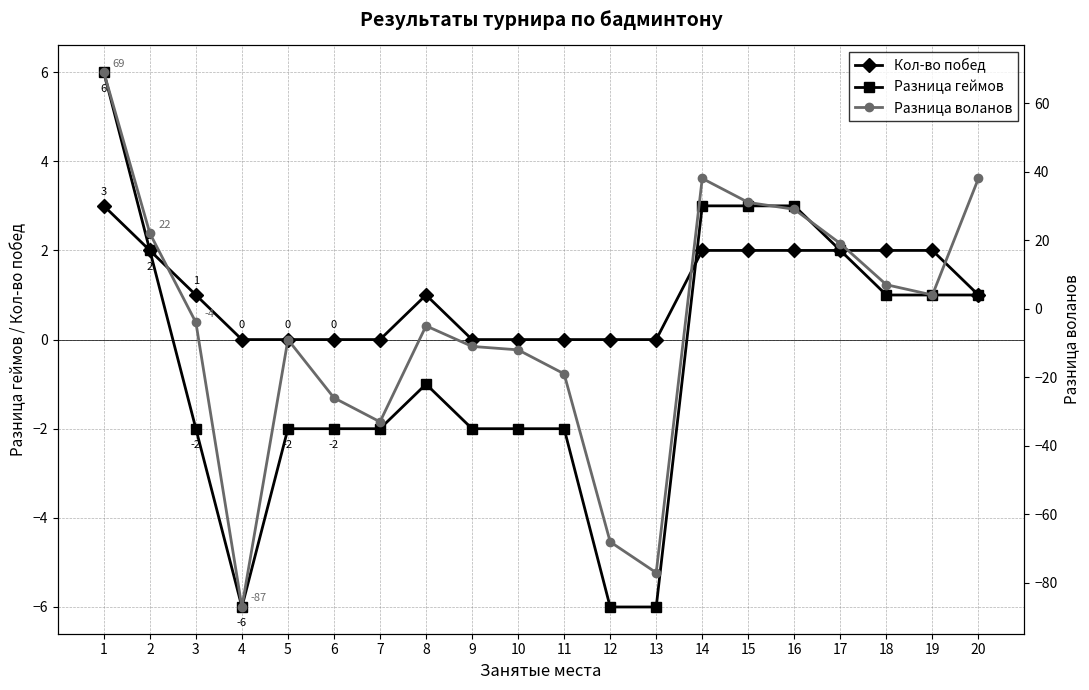

Which series has the largest total across all categories?

Кол-во побед